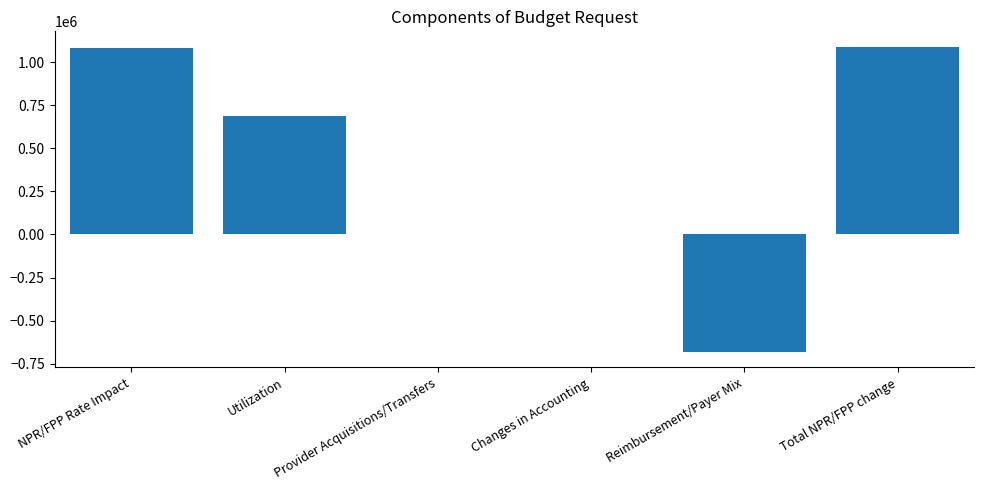

What is the change in value from NPR/FPP Rate Impact to Reimbursement/Payer Mix?

-1764374